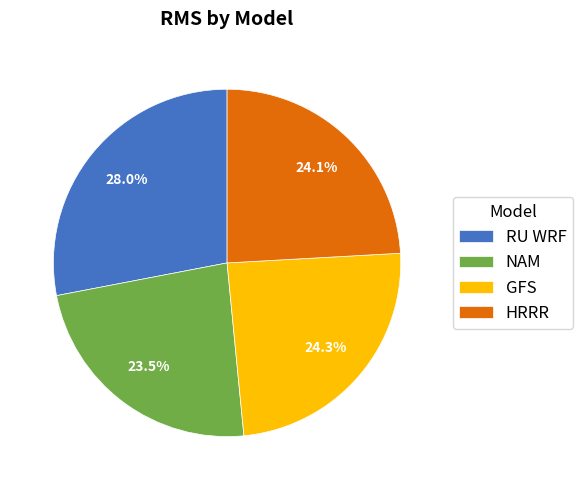

Approximately how many times larger is the value at HRRR compared to GFS?

1.0